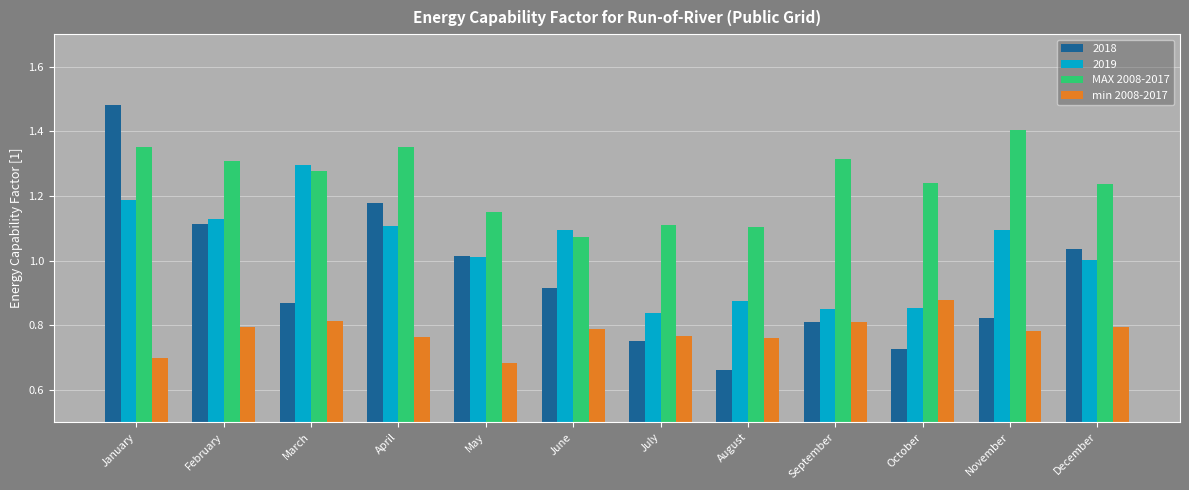

At which category is the sum across all series the highest?

January